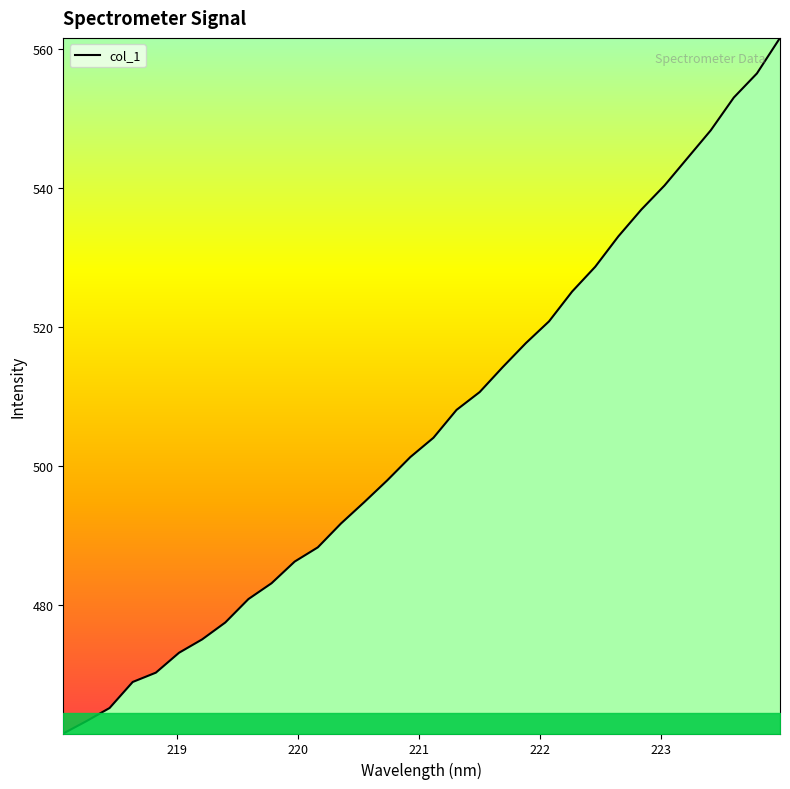

What is the greatest value displayed?

561.6